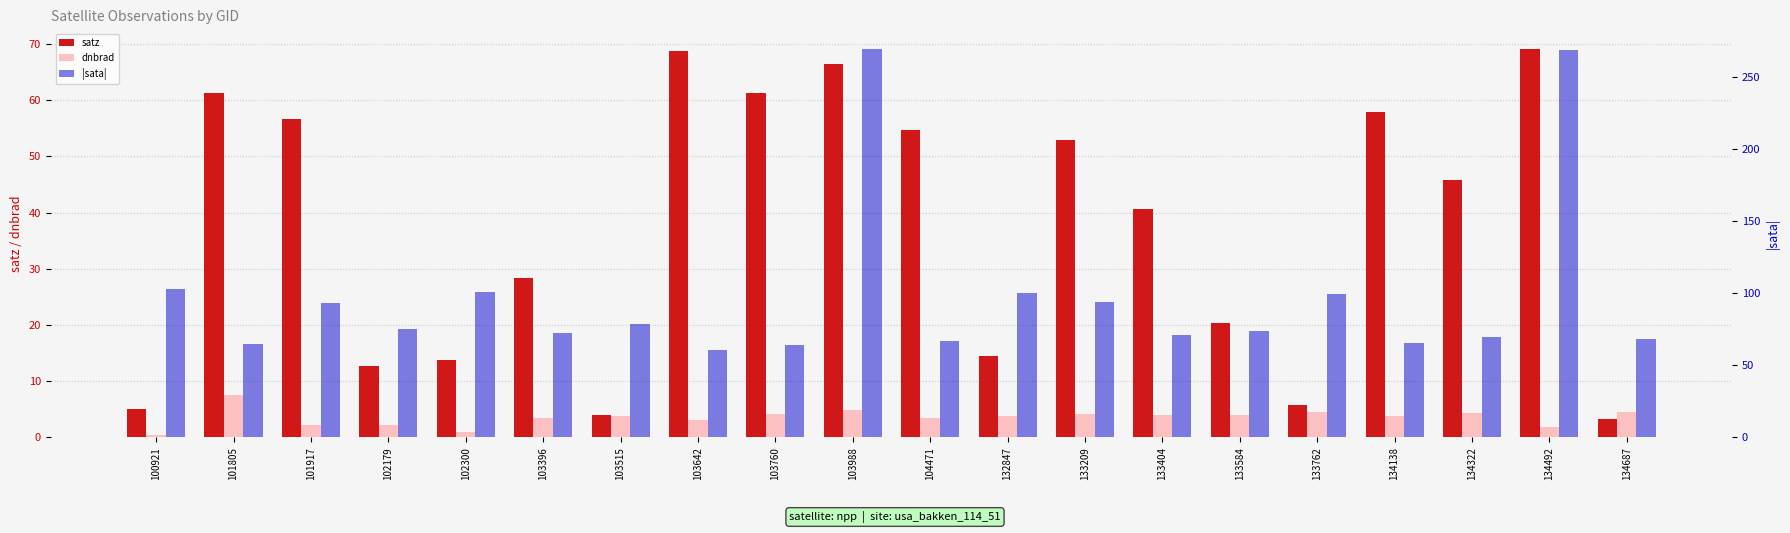

What is the smallest value displayed?

0.5